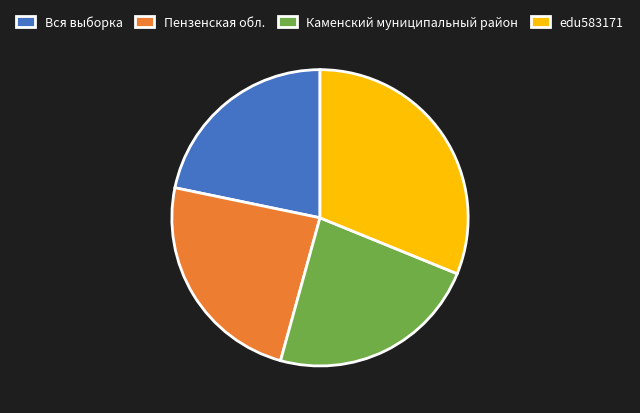

How many slices are in this pie chart?

4